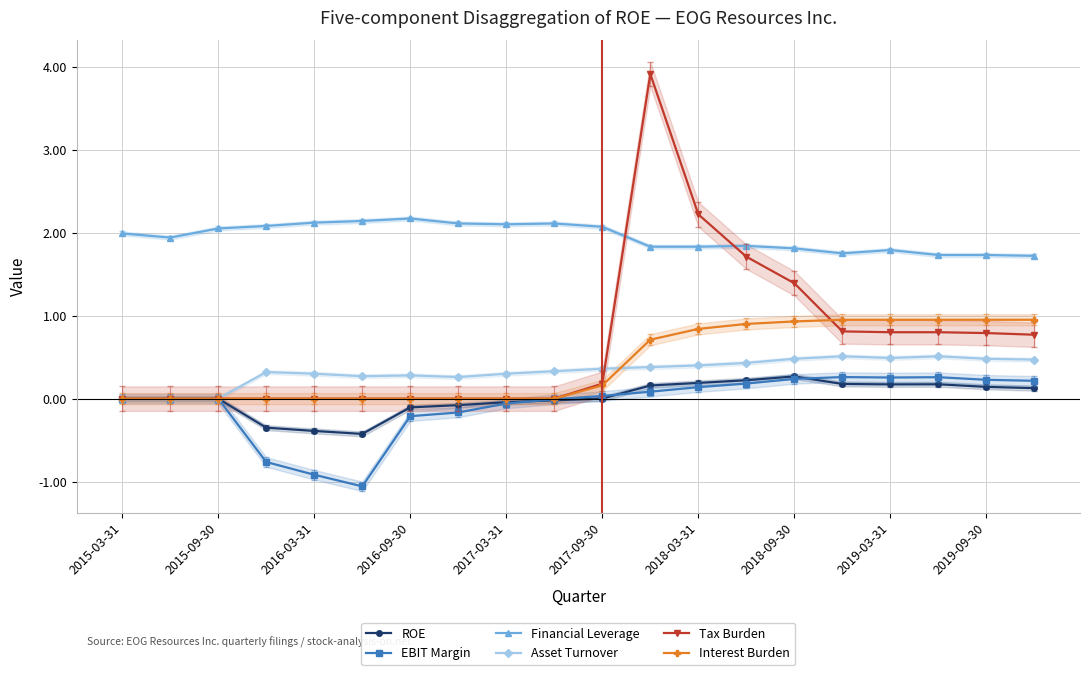

True or false: Financial Leverage and ROE cross at least once.

False